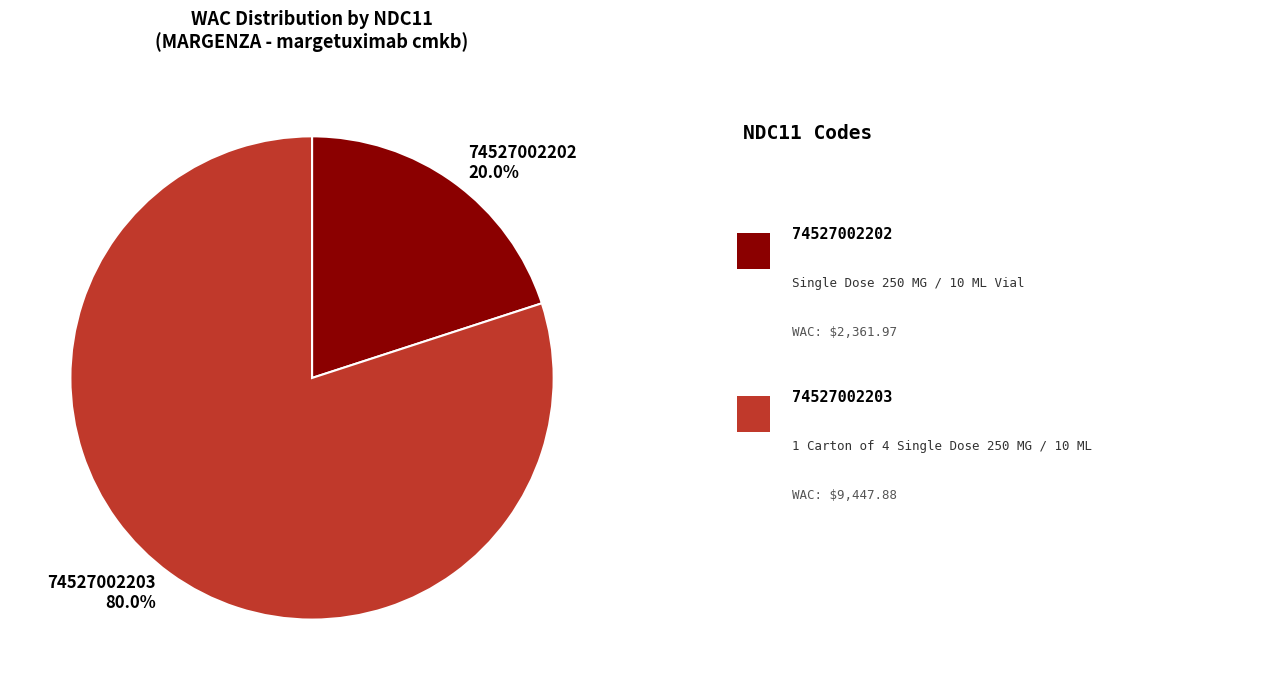

What is the total percentage of 74527002202 and 74527002203?

100.0%